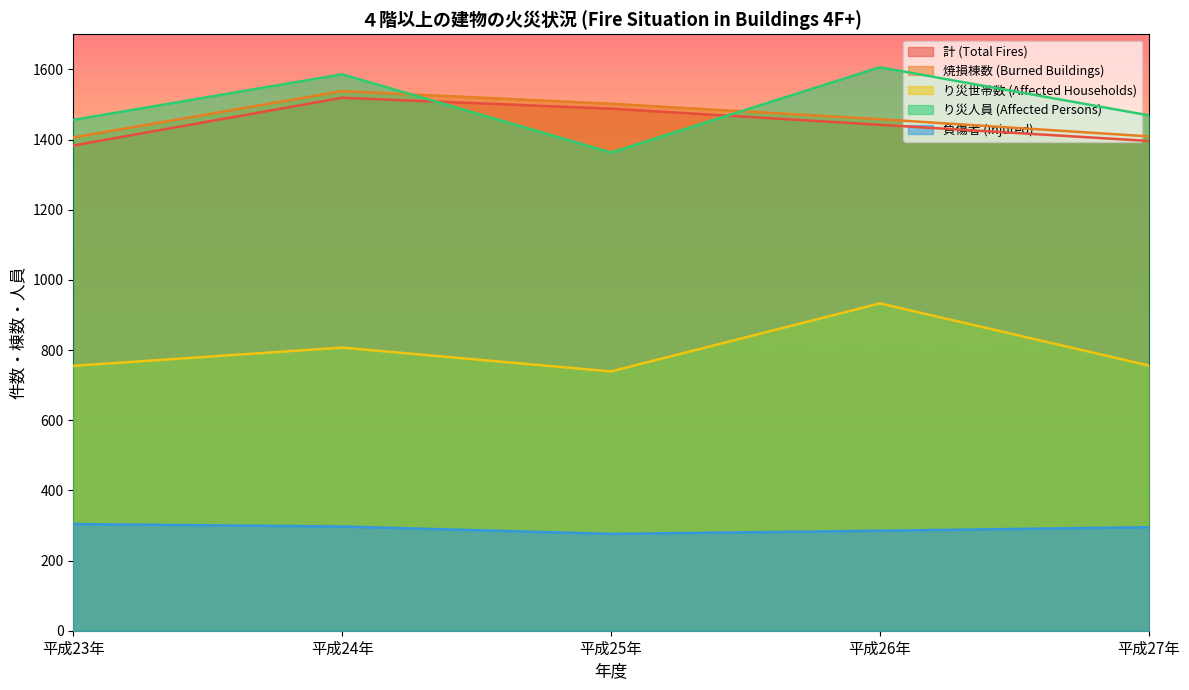

How many distinct data groups are displayed?

5